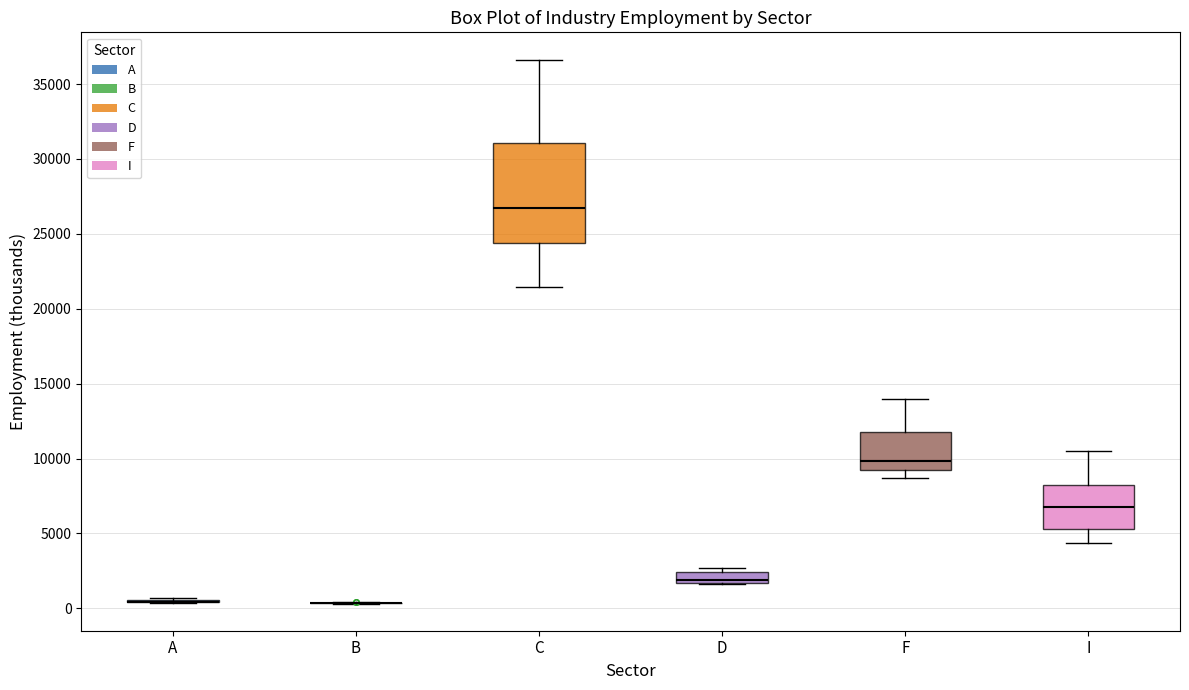

Comparing the boxes themselves (not the whiskers), which one is the tallest?

C